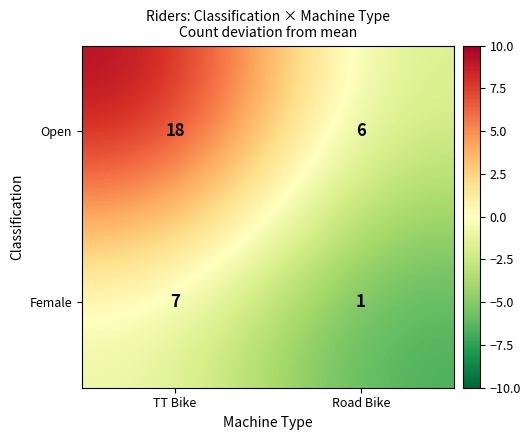

List the series in order of their peak value, lowest first.

Female, Open